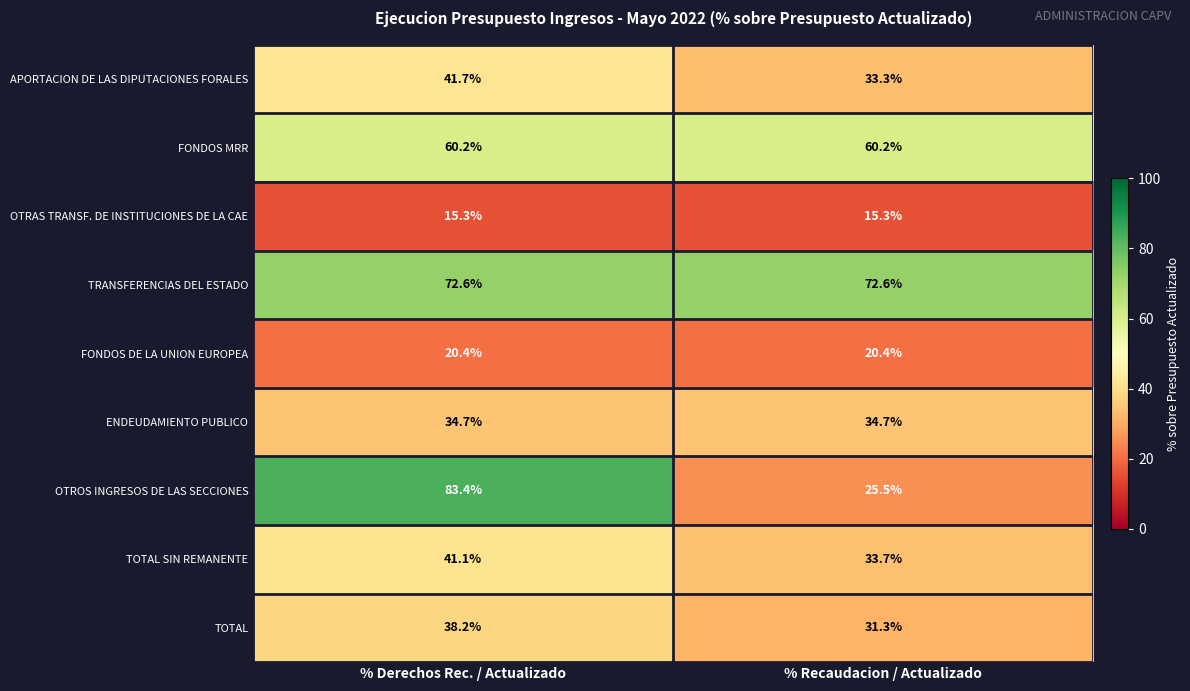

Reading left to right, extract all data points from this chart.

APORTACION DE LAS DIPUTACIONES FORALES: 41.7	33.3
FONDOS MRR: 60.2	60.2
OTRAS TRANSF. DE INSTITUCIONES DE LA CAE: 15.3	15.3
TRANSFERENCIAS DEL ESTADO: 72.6	72.6
FONDOS DE LA UNION EUROPEA: 20.4	20.4
ENDEUDAMIENTO PUBLICO: 34.7	34.7
OTROS INGRESOS DE LAS SECCIONES: 83.4	25.5
TOTAL SIN REMANENTE: 41.1	33.7
TOTAL: 38.2	31.3